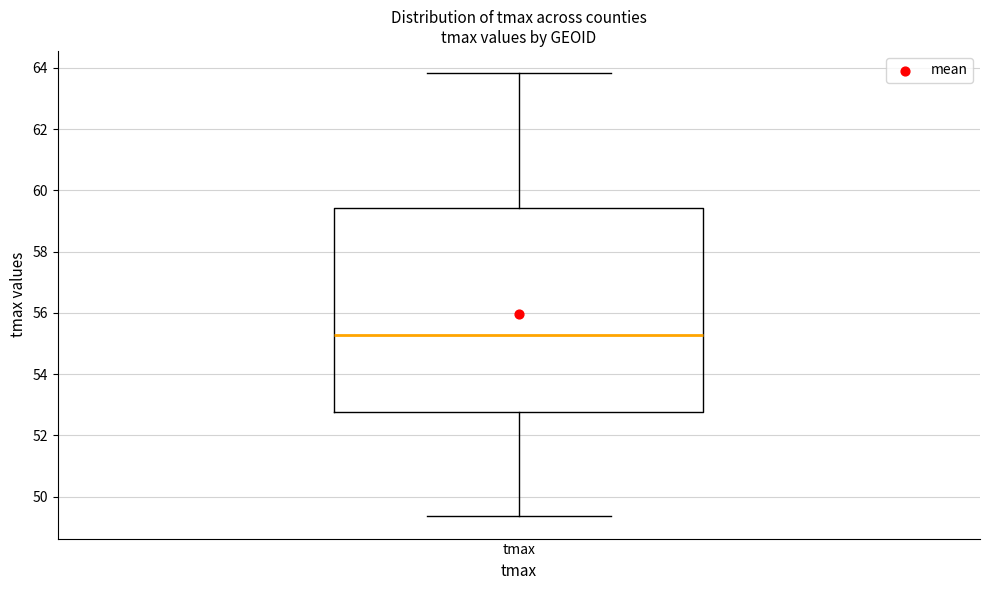

Where is the upper edge of the box for tmax on the y-axis? The values are not printed on the chart, so give them approximately, as read against the axis.

59.4